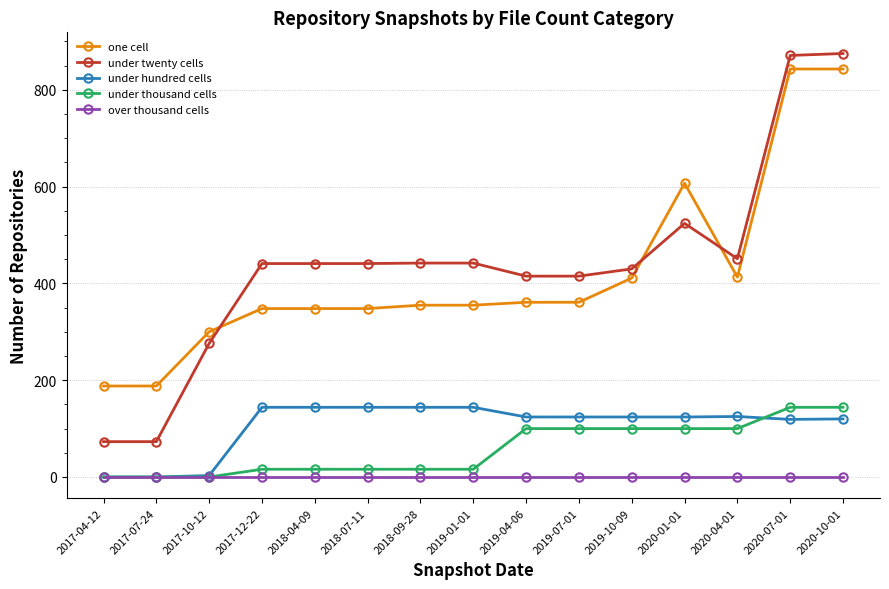

What is the label of the 10th point from the left?

2019-07-01